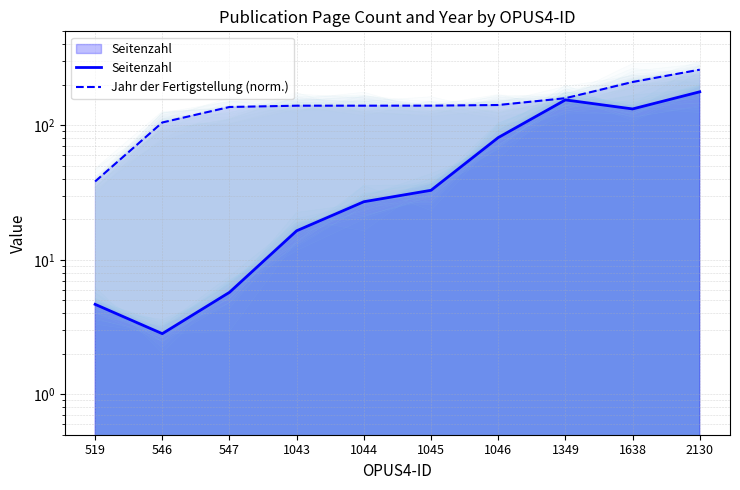

How many lines are shown in the chart?

2